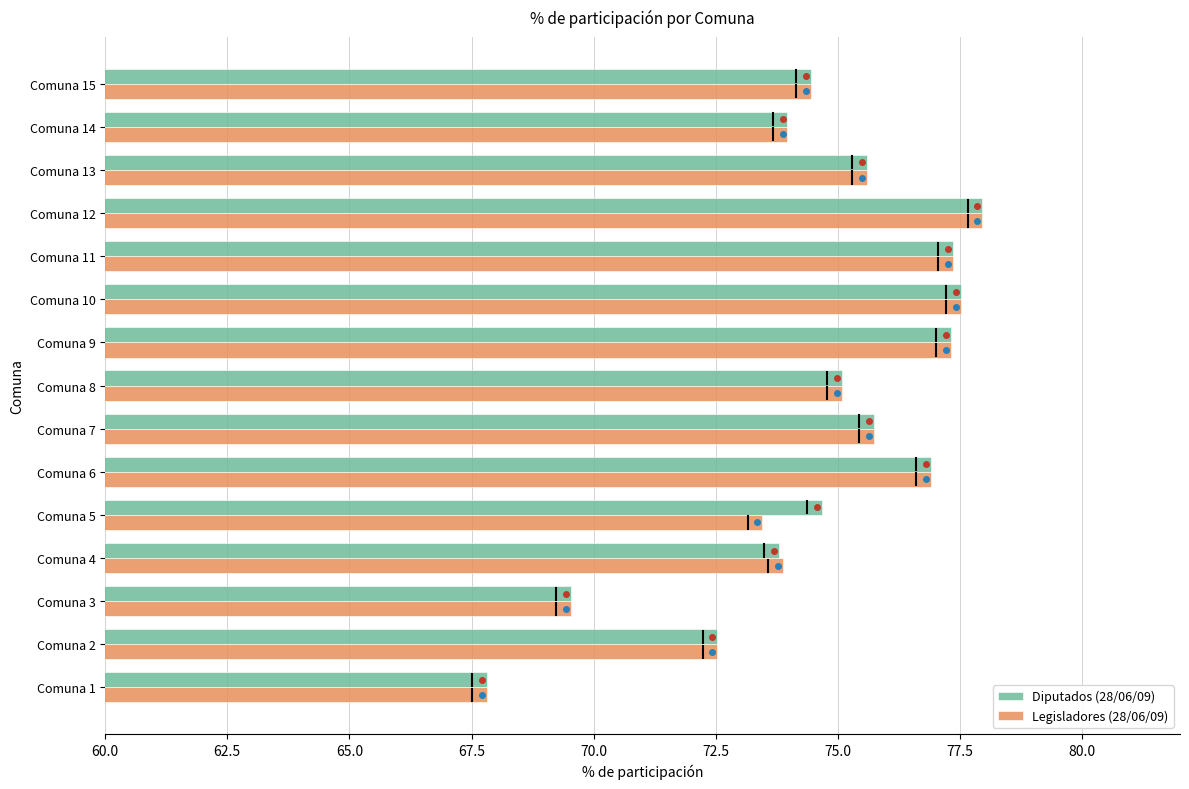

What is the difference between the second highest and second lowest values in the Diputados (28/06/09) series?

8.0